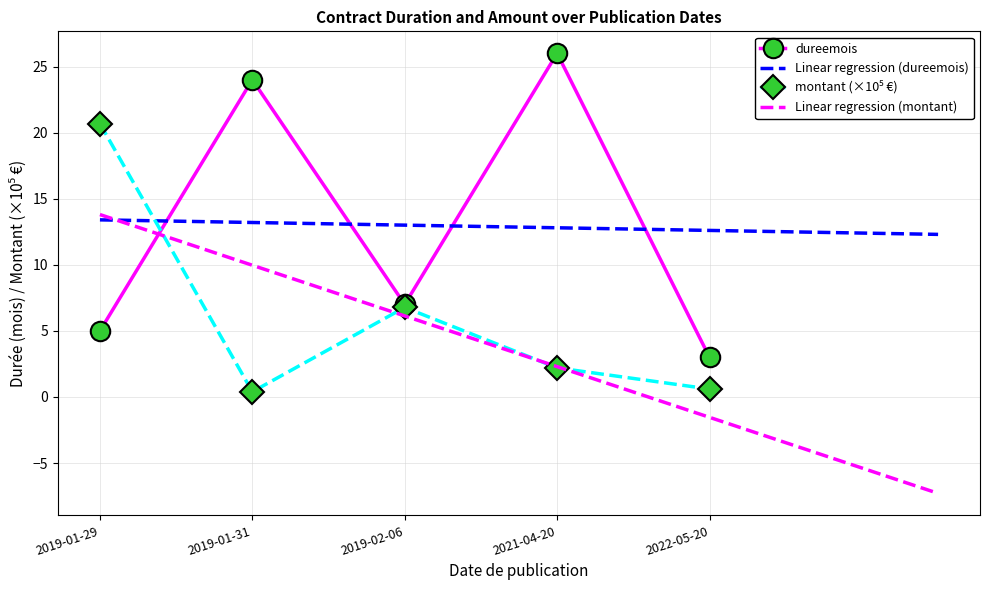

The value of dureemois at 2019-01-29 is 5.0. True or false?

True